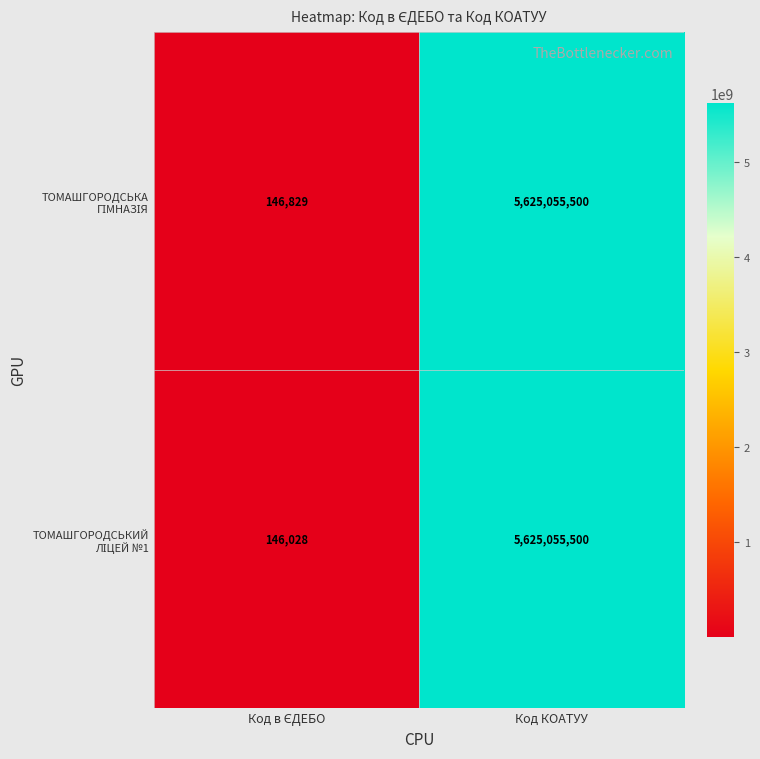

What is the greatest value displayed?

5625055500